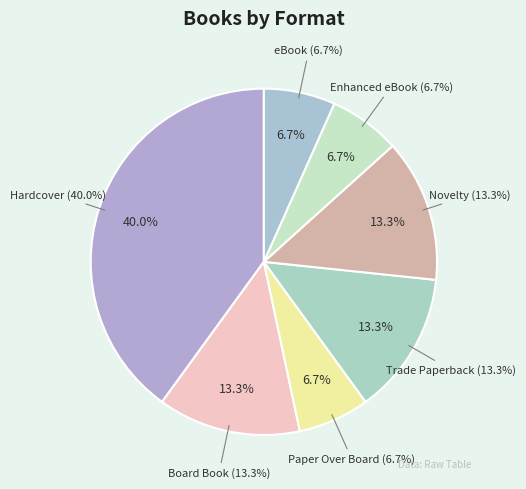

Combined, what portion of the pie is Novelty and Trade Paperback?

26.7%